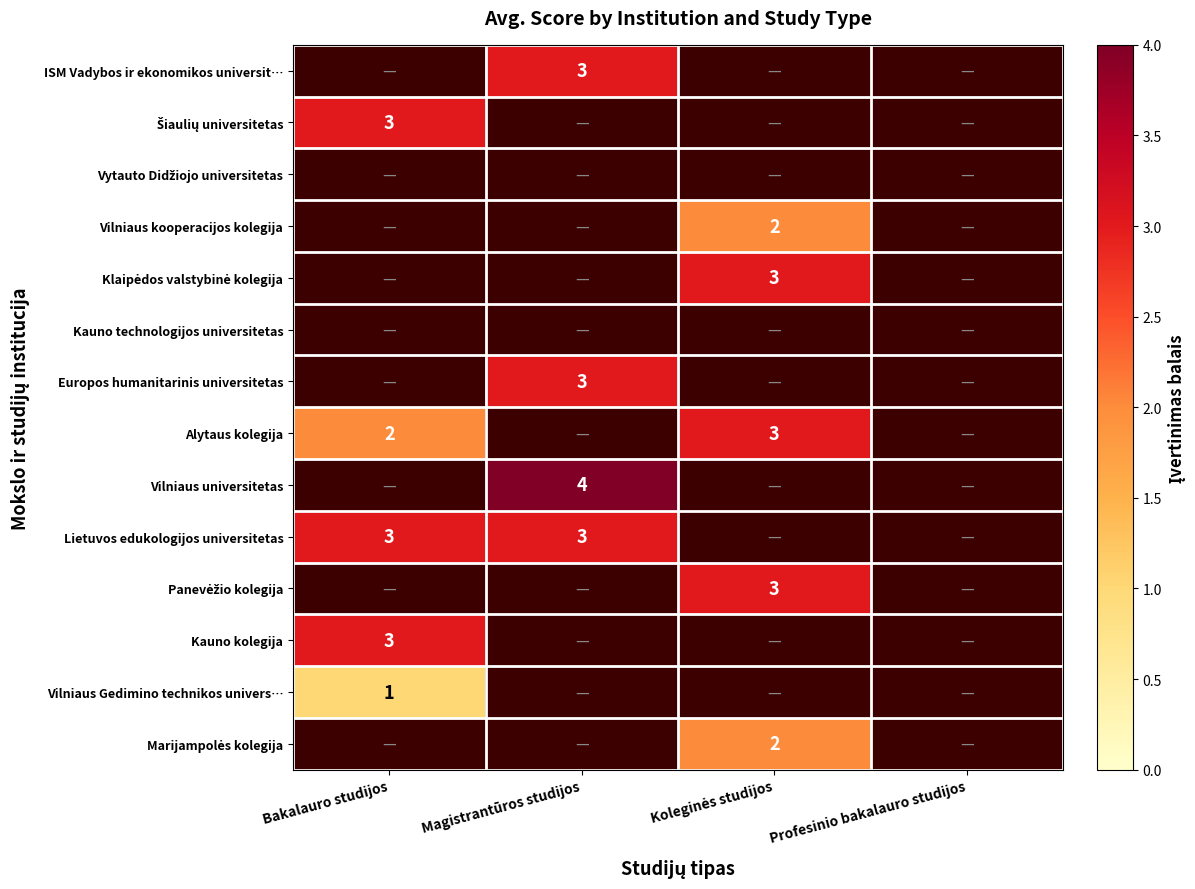

At which label is Kauno kolegija closest to 3?

Bakalauro studijos